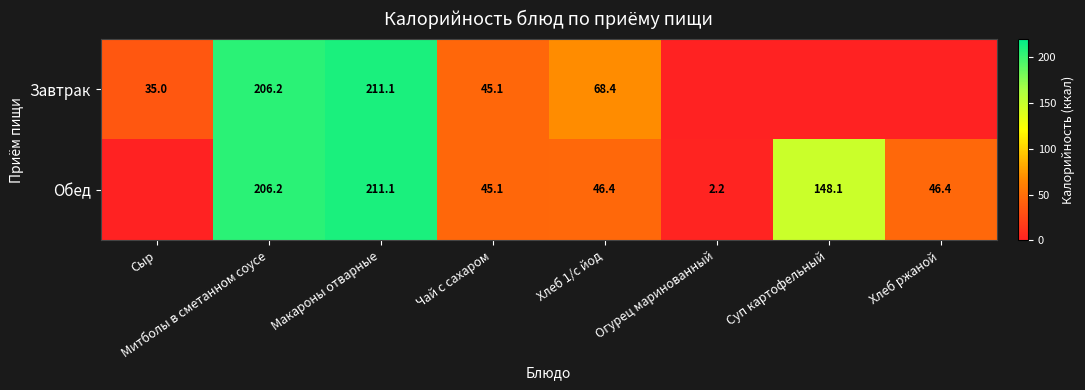

Is it true that Завтрак equals 91.3 at Хлеб 1/с йод?

False